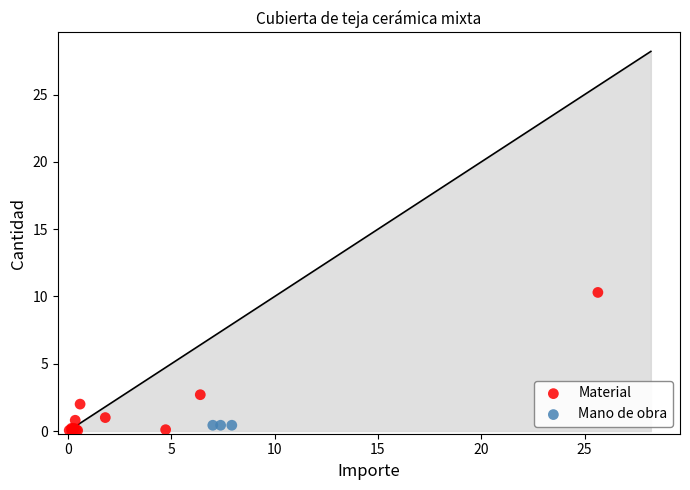

Which series reaches the maximum Y coordinate?

Material